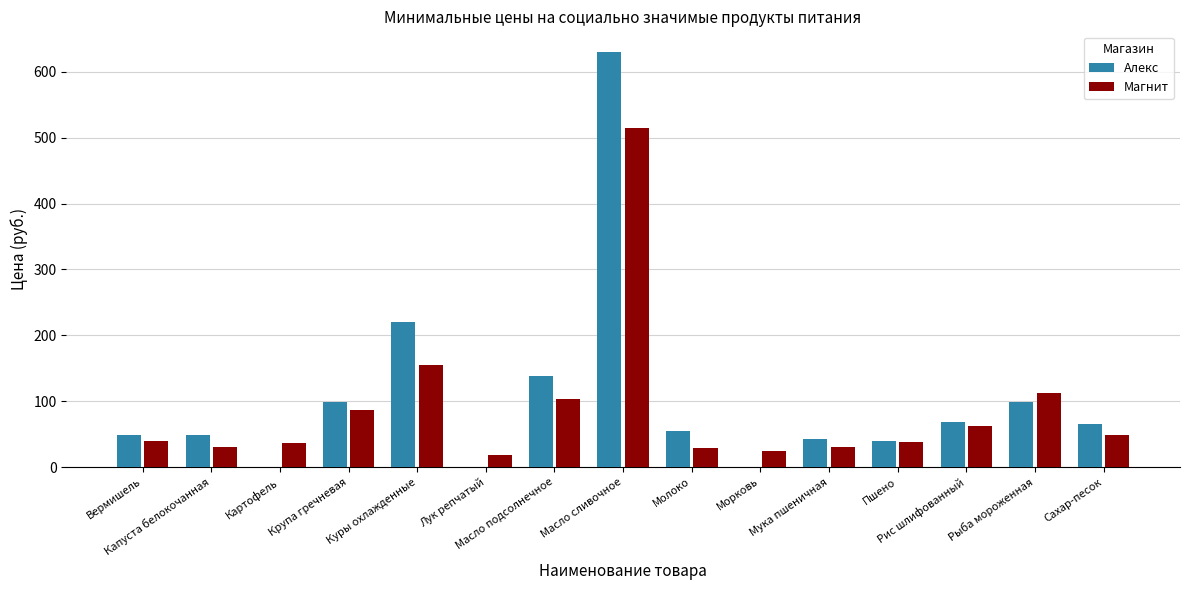

What is the maximum value for Алекс?

630